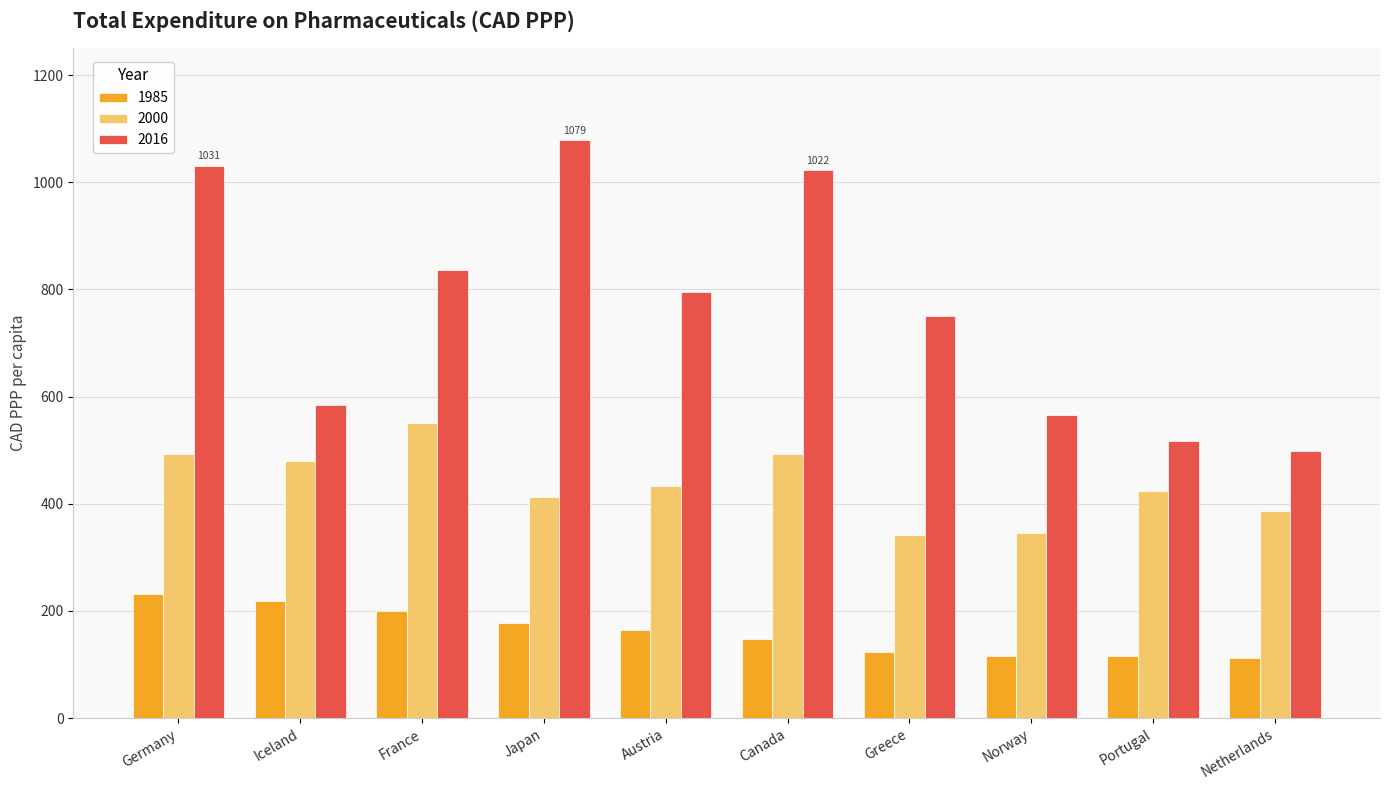

Which series has the largest total across all categories?

2016